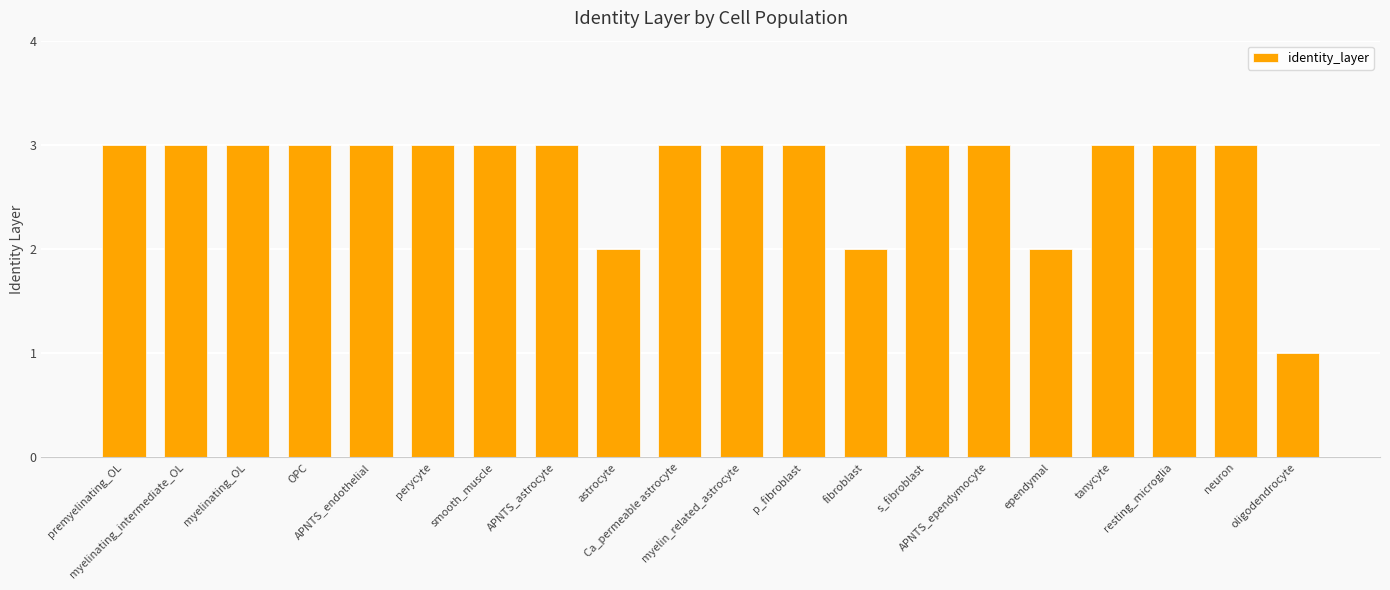

The chart shows a value of 3 at premyelinating_OL. True or false?

True